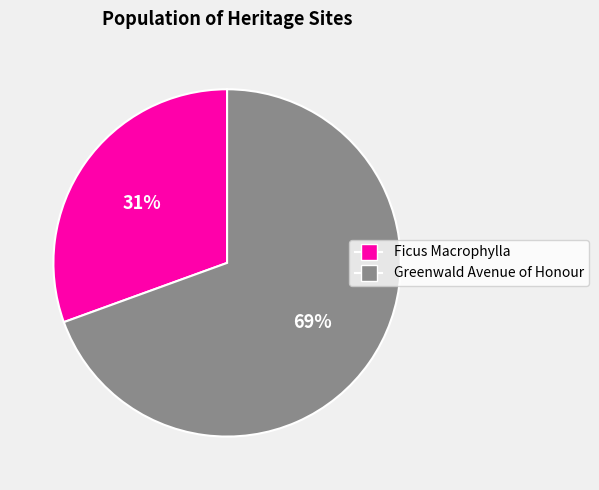

True or false: Ficus Macrophylla accounts for 18% of the total.

False